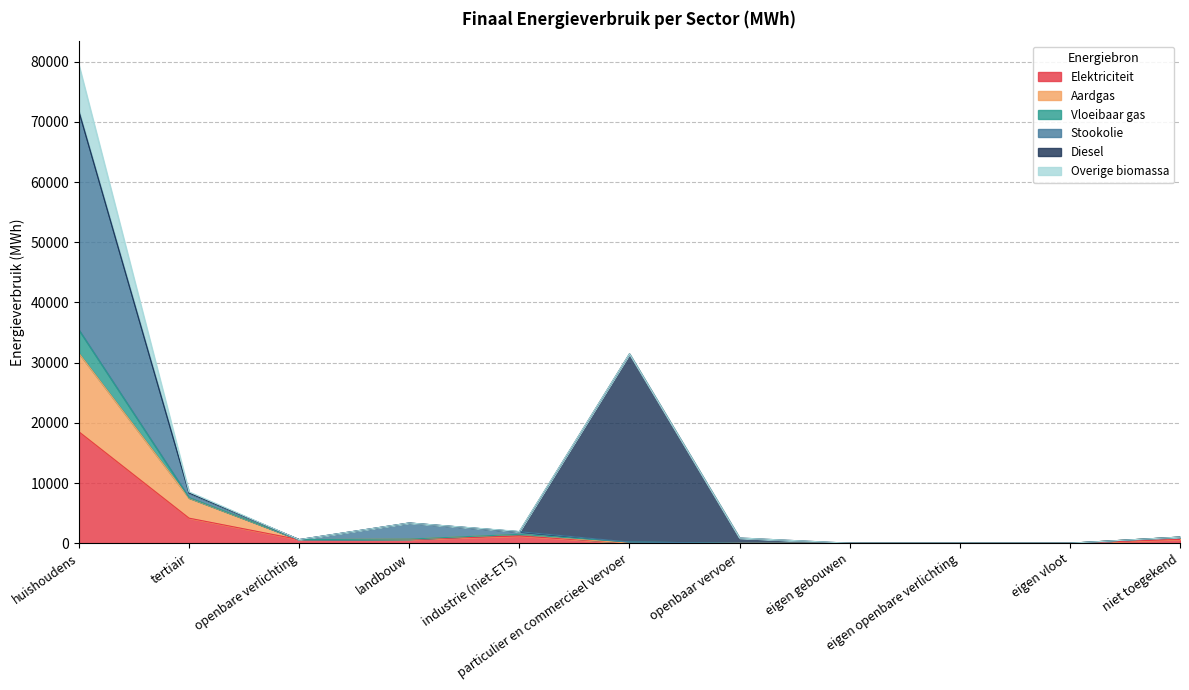

What is the total value across all series at openbare verlichting?

596.2